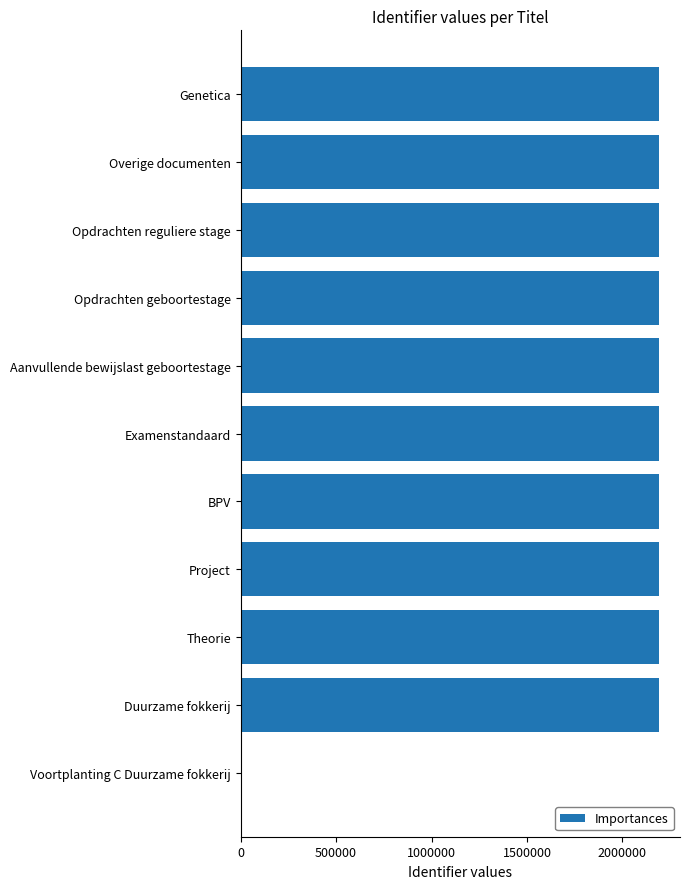

How many positive values are there?

10